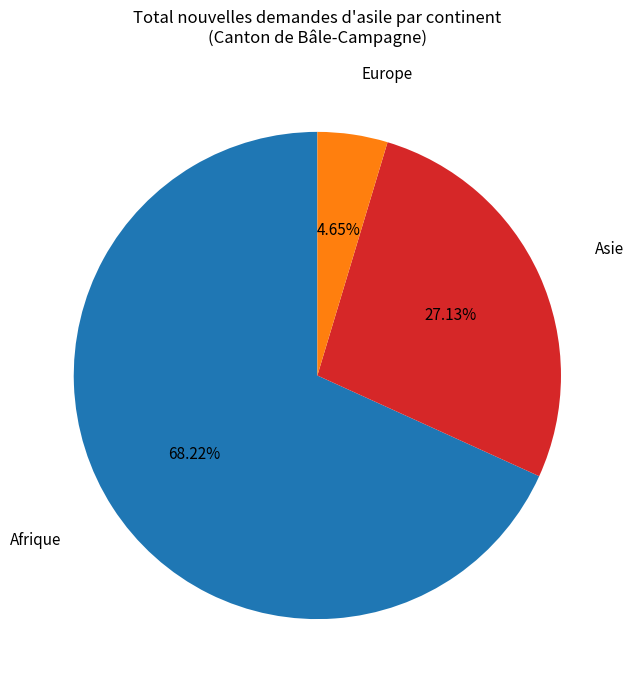

Does any single category account for the majority?

Yes